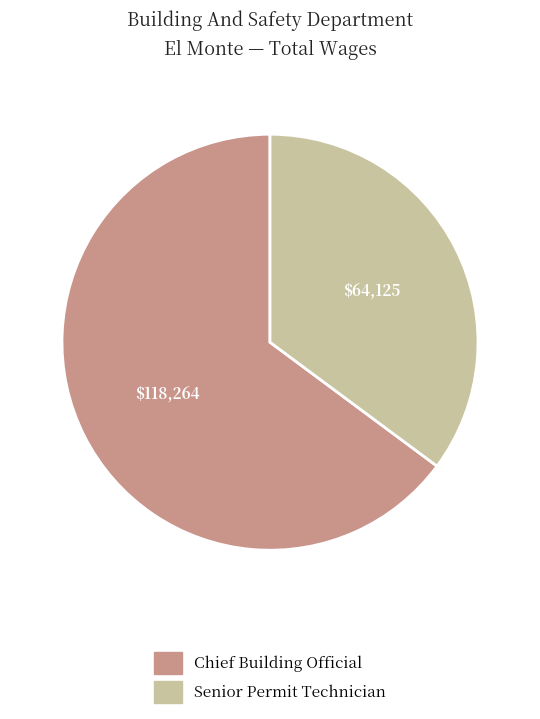

Rank the categories by value from highest to lowest.

Chief Building Official, Senior Permit Technician